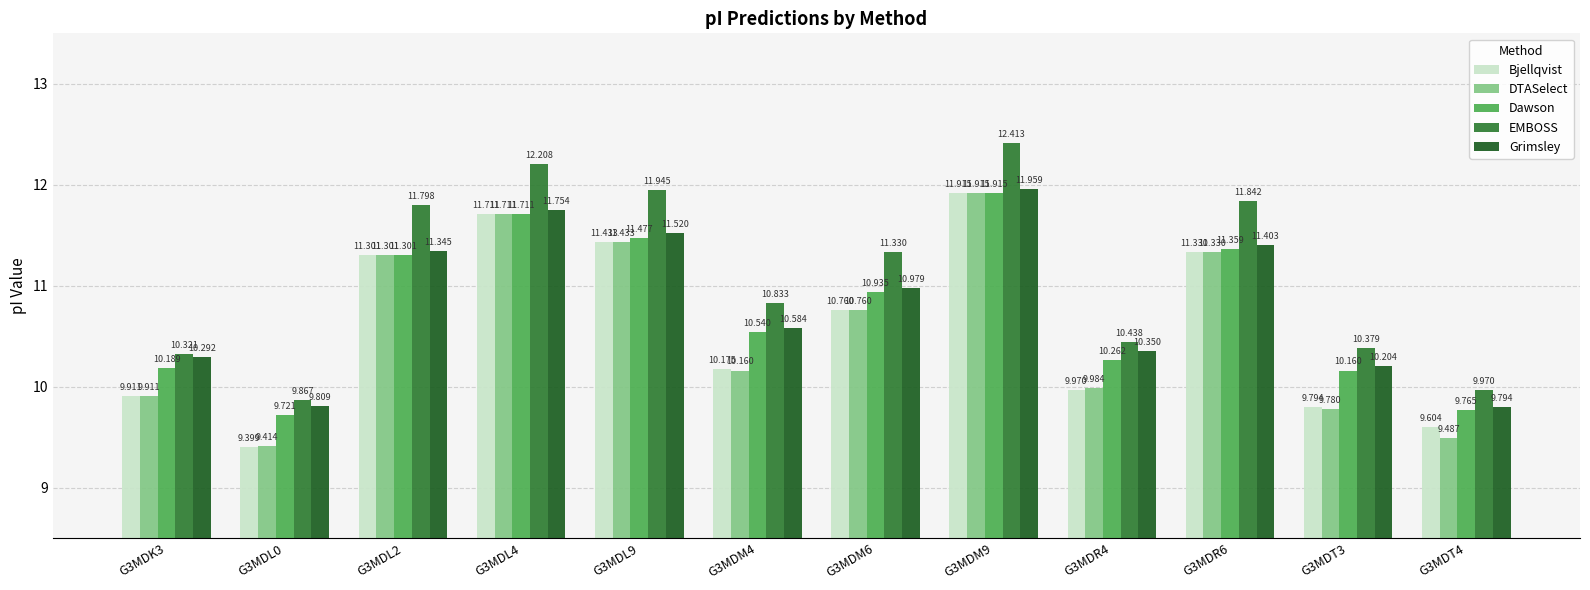

What is the average value of the DTASelect series?

10.6